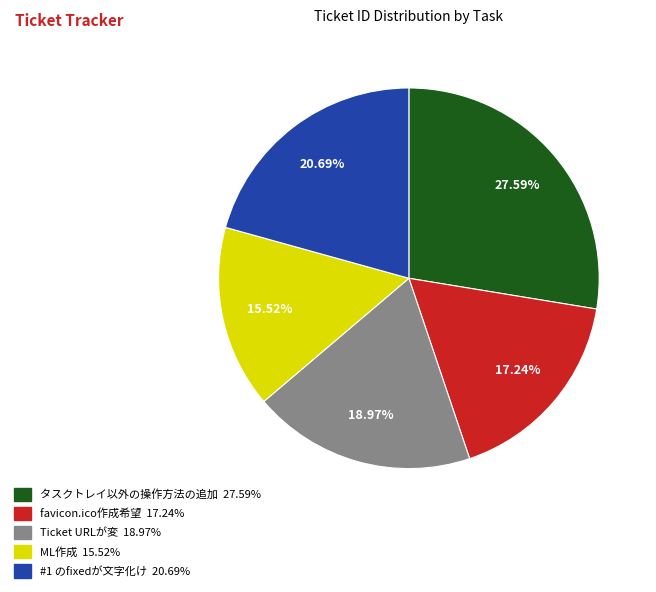

True or false: Ticket URLが変 accounts for 19% of the total.

True